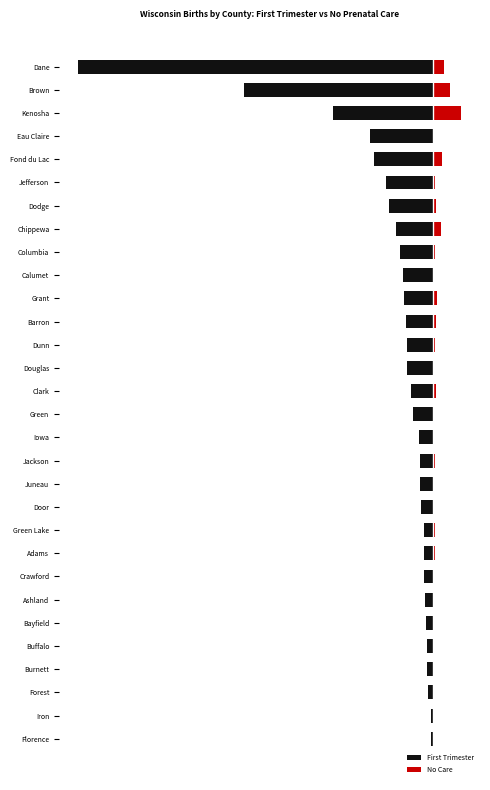

How many series are shown in this chart?

2